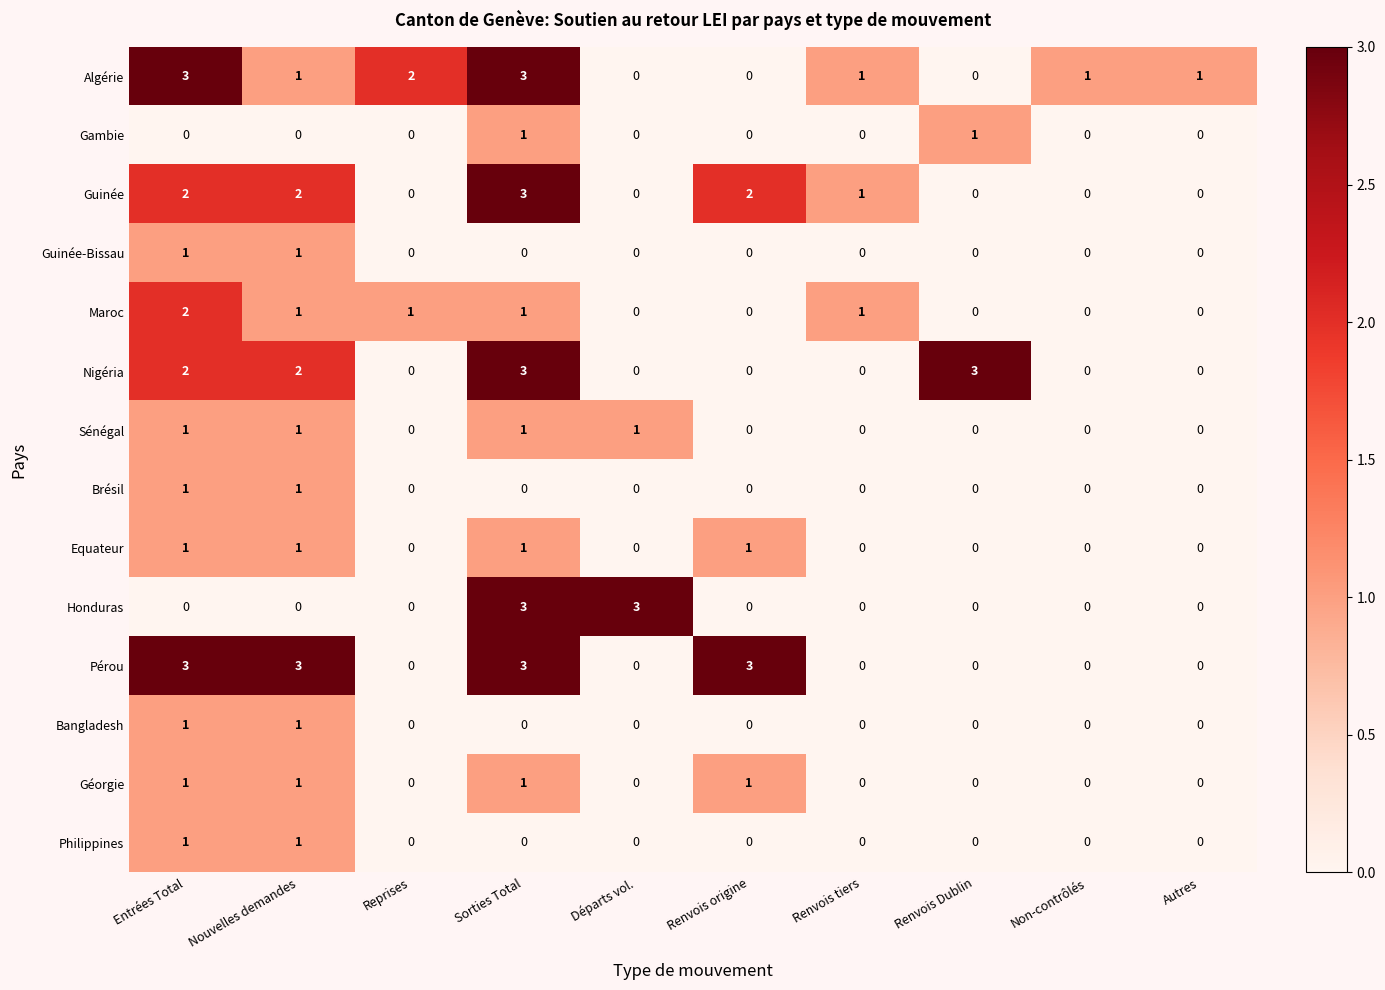

What is the greatest value displayed?

3